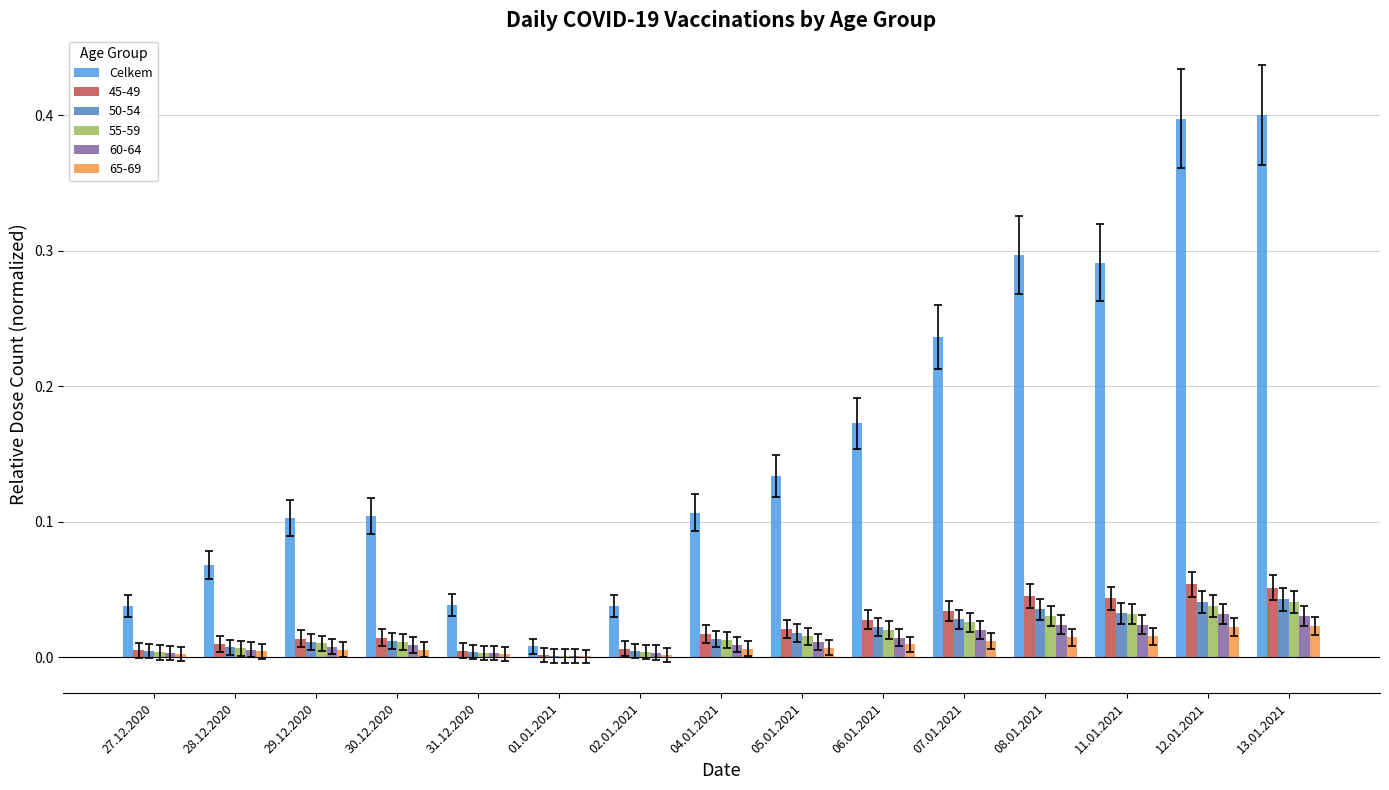

Is it true that 65-69 equals 0.0 at 13.01.2021?

True